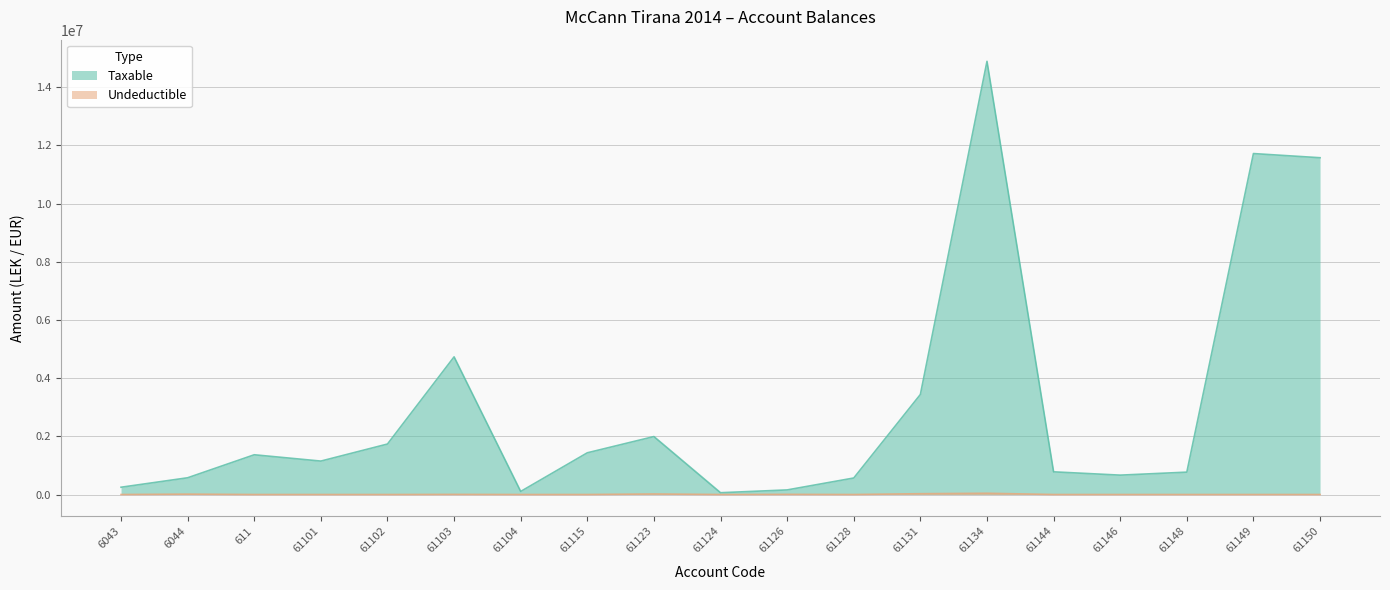

True or false: Taxable and Undeductible intersect in this chart.

False